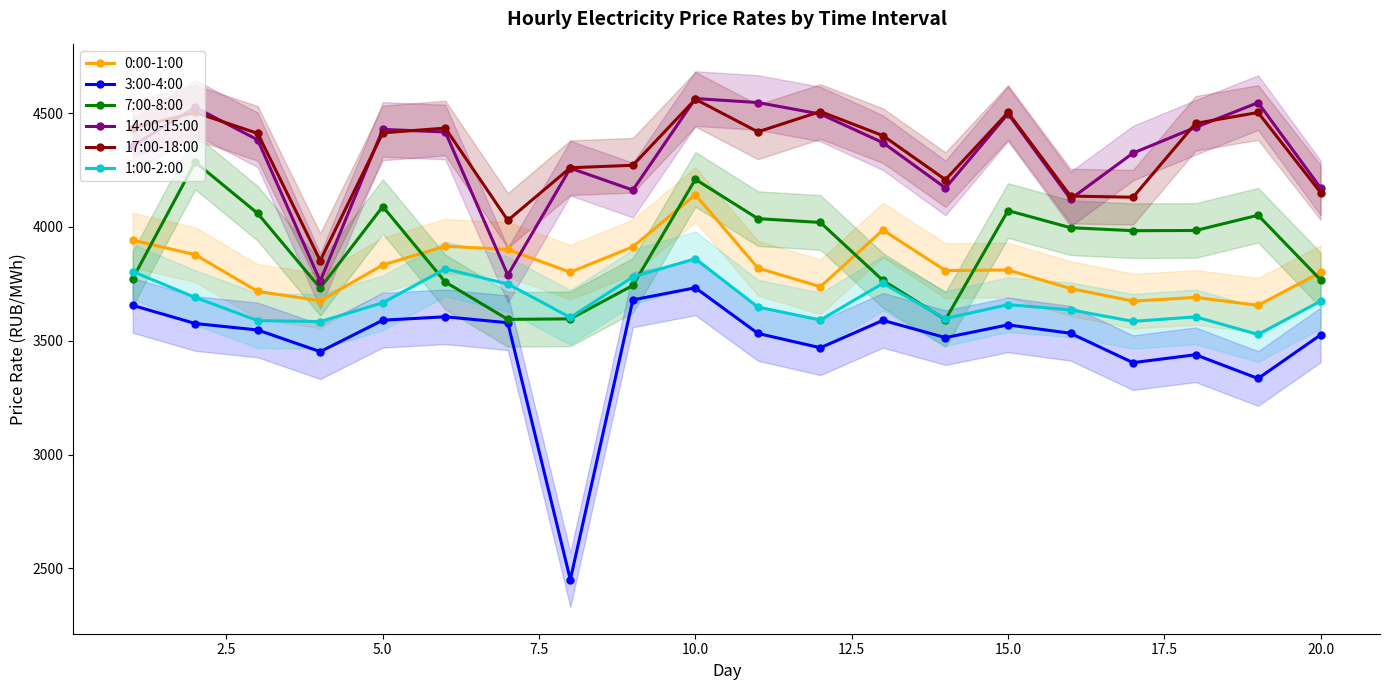

At which label does 3:00-4:00 reach its peak?

10.0